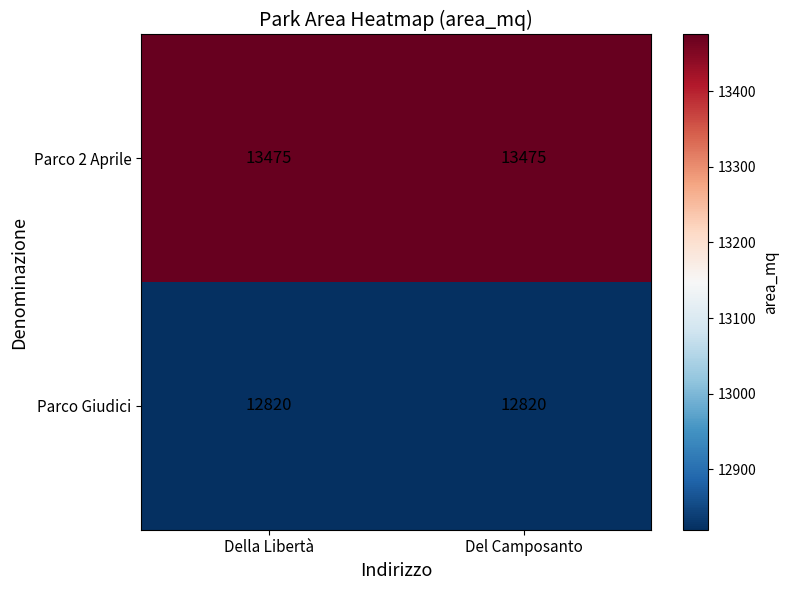

Rank the series by their maximum value, from lowest to highest.

Parco Giudici, Parco 2 Aprile